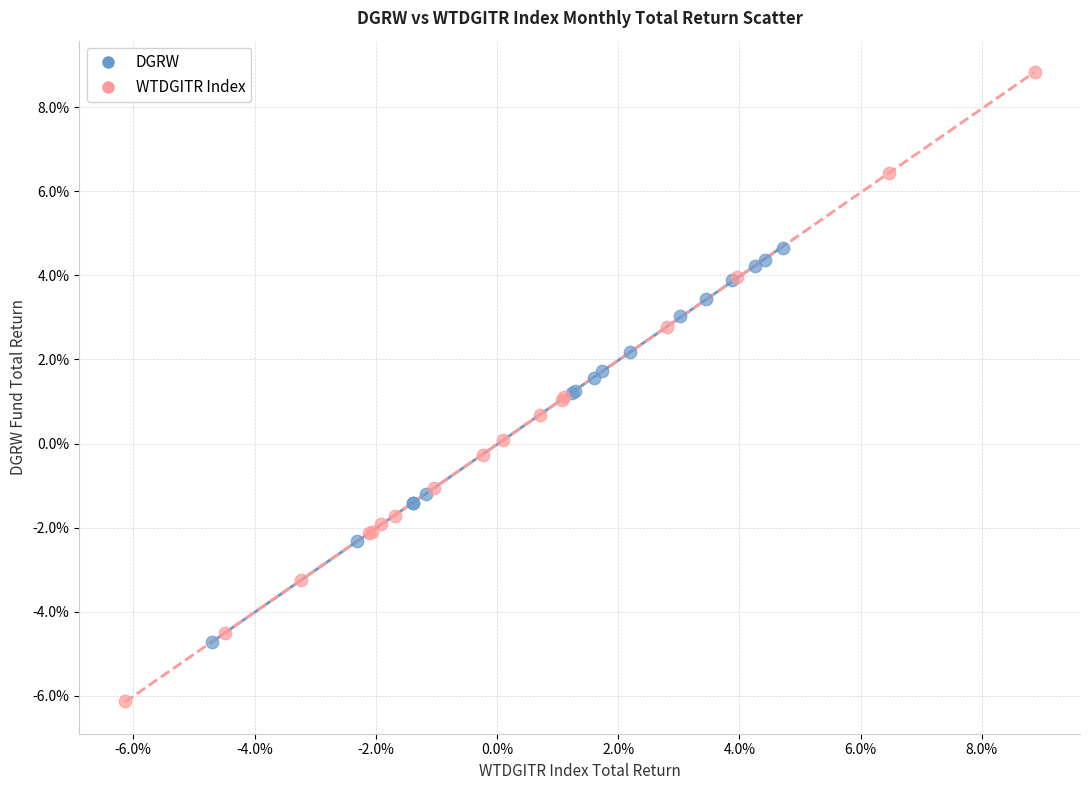

Which series contains the highest Y value?

WTDGITR Index